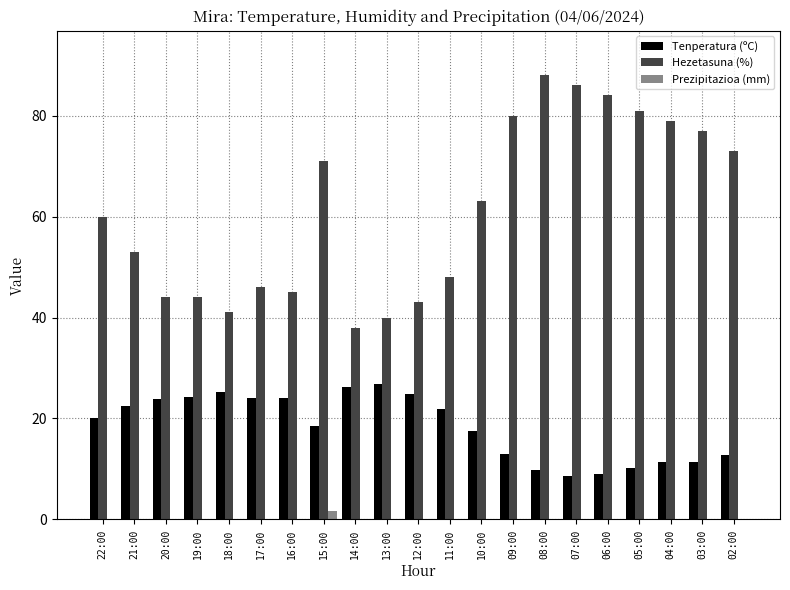

Is it true that Hezetasuna (%) equals 31.0 at 16:00?

False